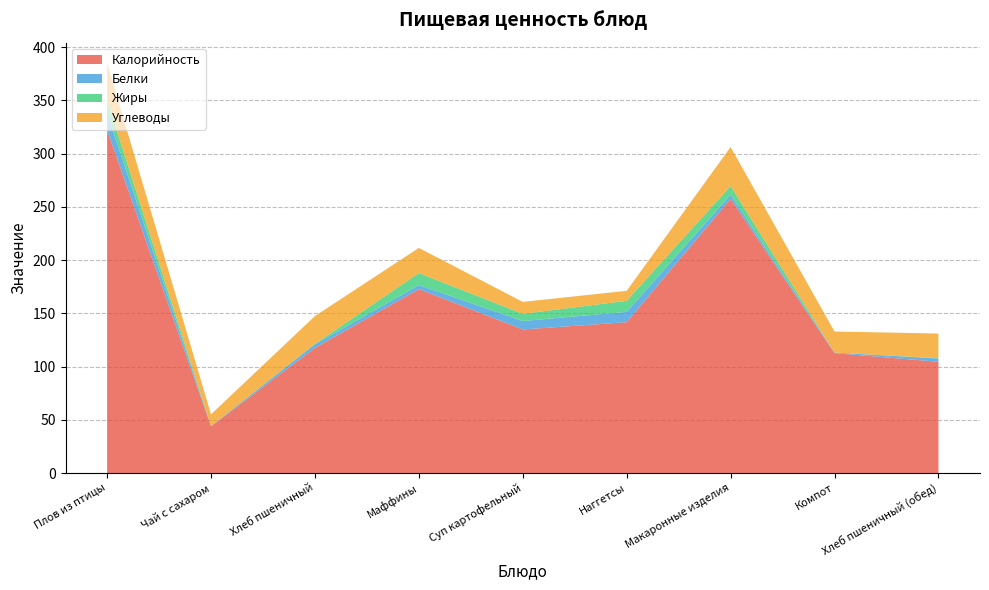

Reading left to right, what are all the values shown in this chart?

Калорийность: 322.1	43.9	117.6	172.8	134.9	141.7	257.6	112.7	104.5
Белки: 16.2	0.2	3.4	3.8	7.9	9.7	4.0	0.5	3.0
Жиры: 12.1	0.0	0.4	11.2	6.7	10.4	8.1	0.0	0.3
Углеводы: 34.6	11.0	26.1	23.6	11.2	9.4	36.6	19.8	23.2